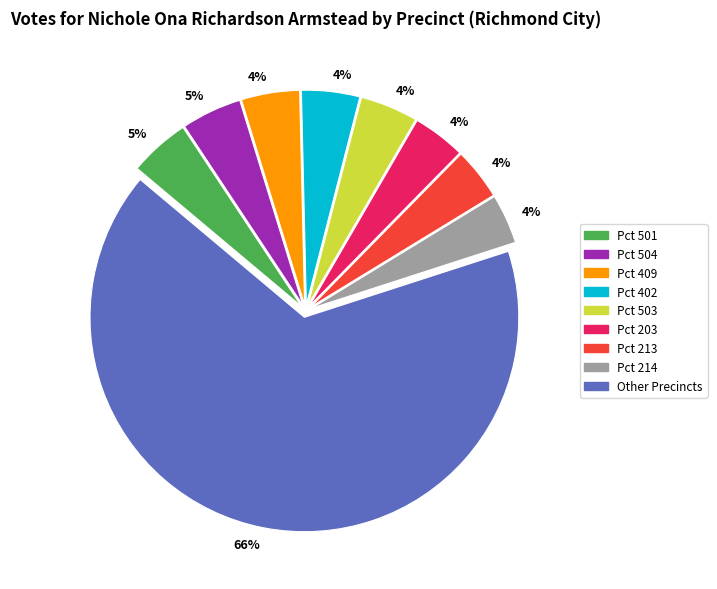

Is there a majority slice in this chart?

Yes